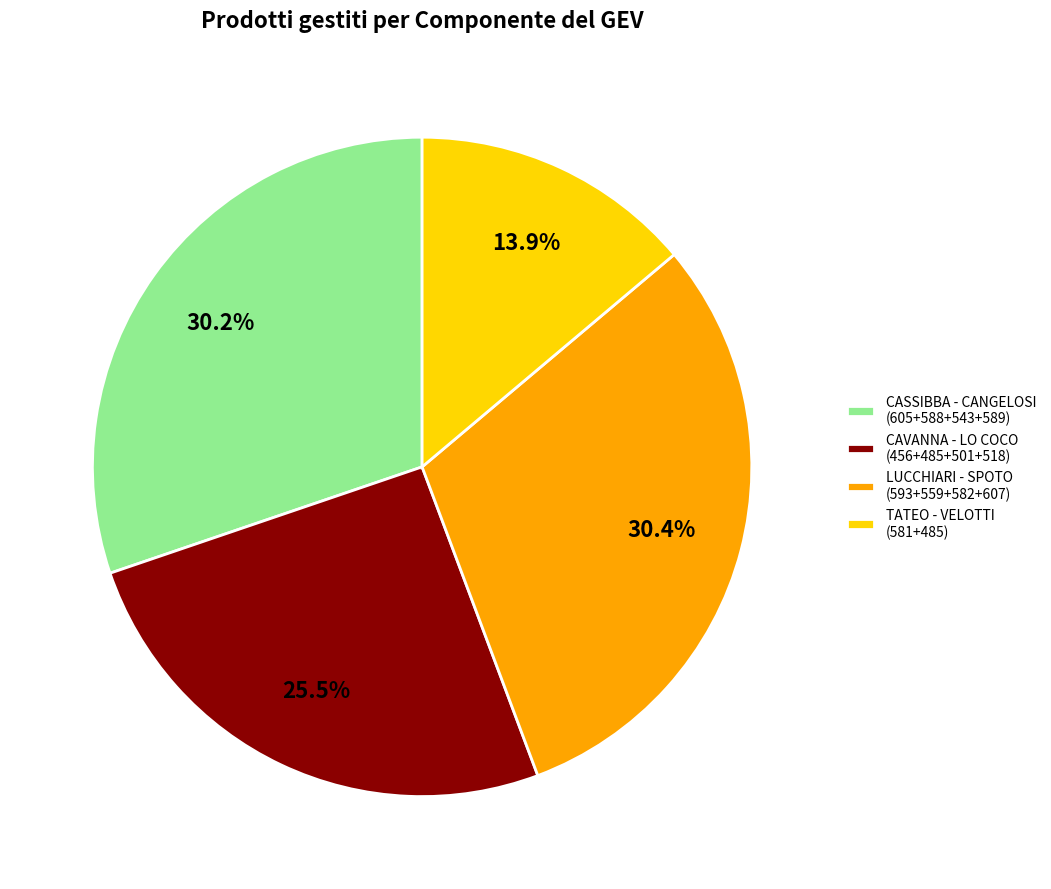

Which category has the smallest portion of the pie?

TATEO - VELOTTI (581+485)